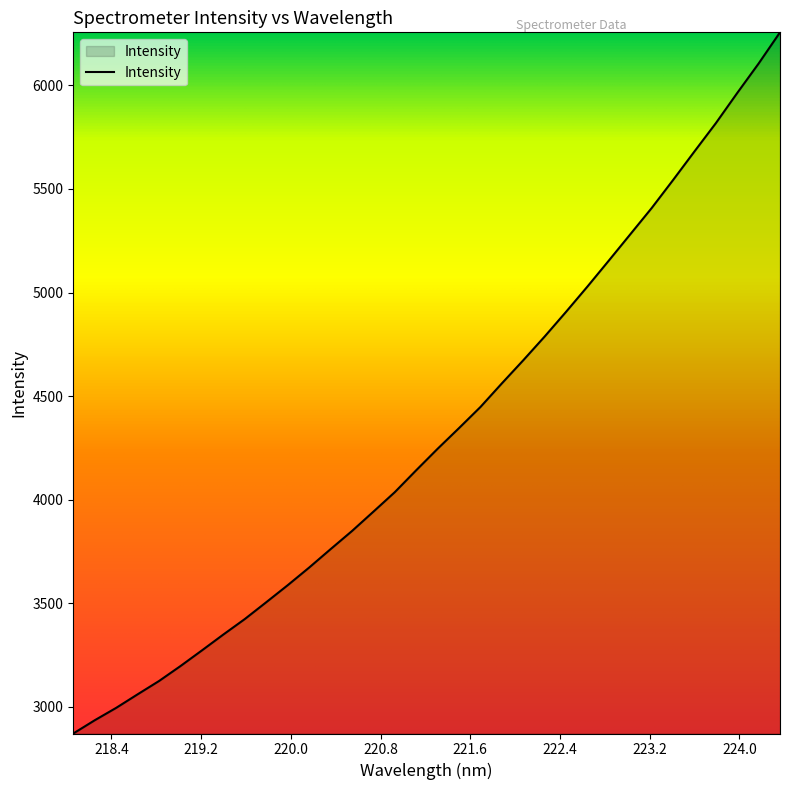

Reading right to left, list all the values displayed in this chart.

6255.9	6105.2	5963.1	5817.4	5680.8	5542.9	5407.6	5280.9	5154.3	5028.9	4906.7	4787.5	4672.8	4561.2	4447.3	4345.5	4245.6	4141.9	4036.1	3941.9	3848.4	3760.8	3672.0	3586.9	3504.8	3423.7	3349.1	3272.4	3196.8	3124.7	3060.3	2995.0	2935.2	2871.3